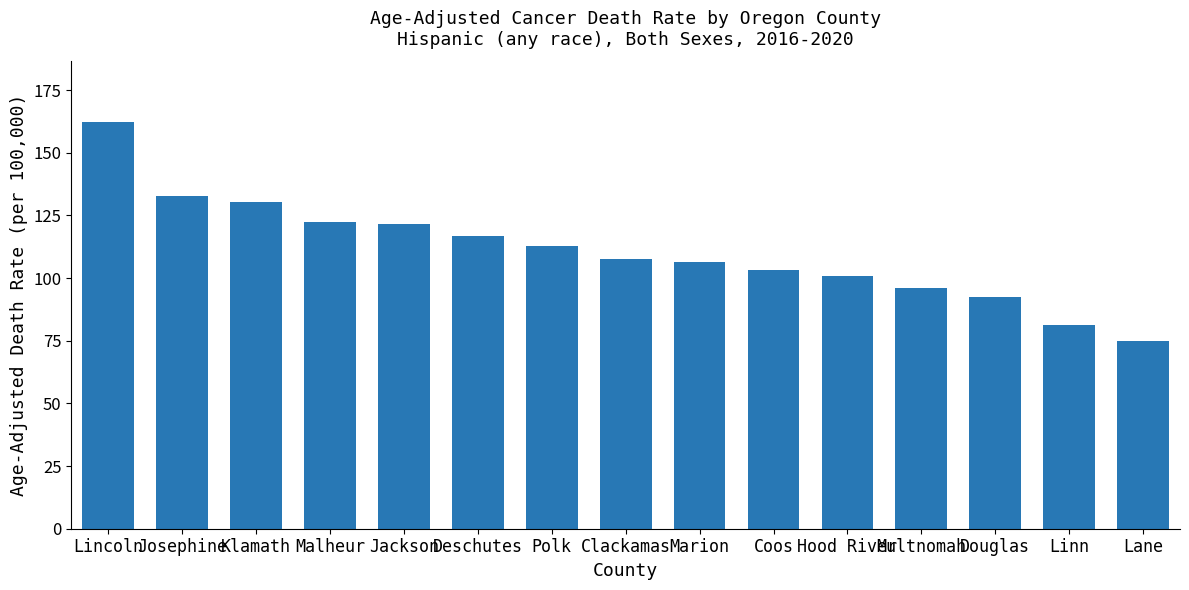

What is the label of the 1st bar from the right?

Lane